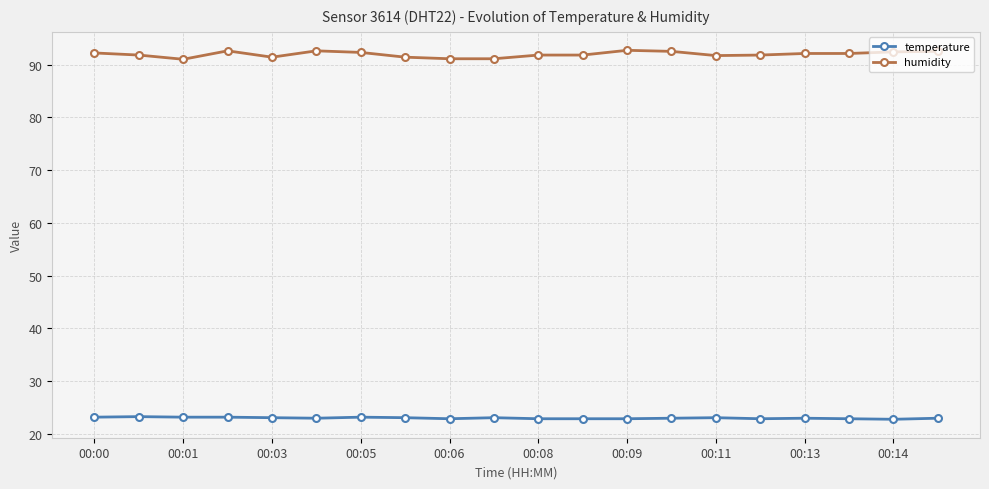

True or false: temperature and humidity cross at least once.

False